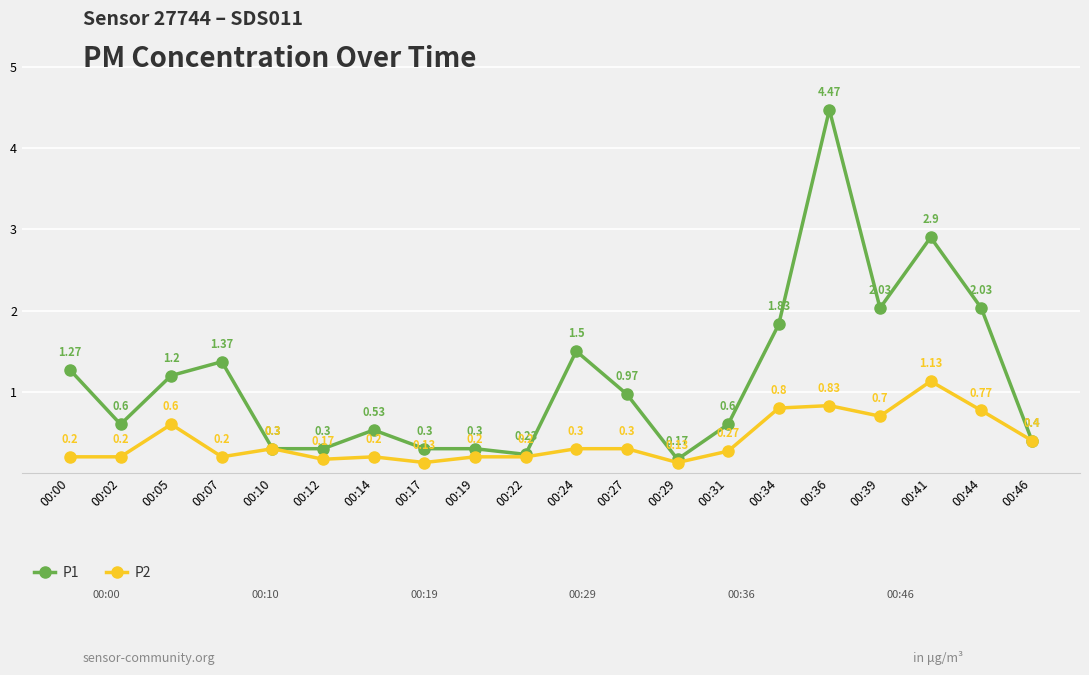

Is the value of P1 at 00:17 greater than the value of P2 at 00:29?

Yes